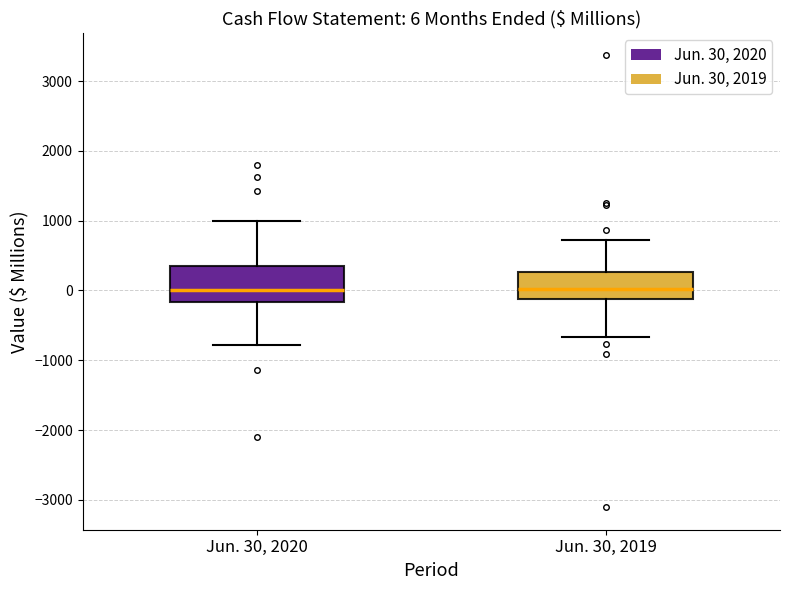

Which box is the tallest, from its lower edge to its upper edge?

Jun. 30, 2020